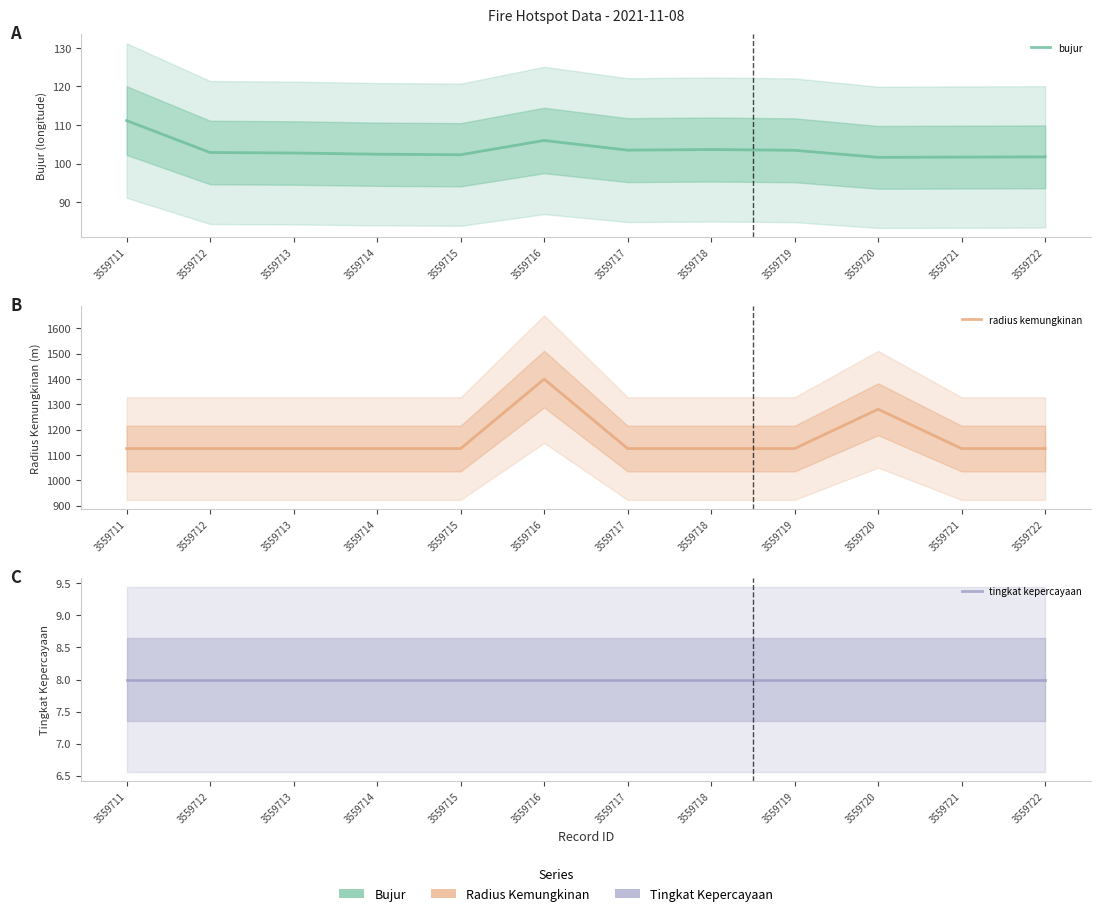

Which series has the largest range (max minus min)?

radius kemungkinan